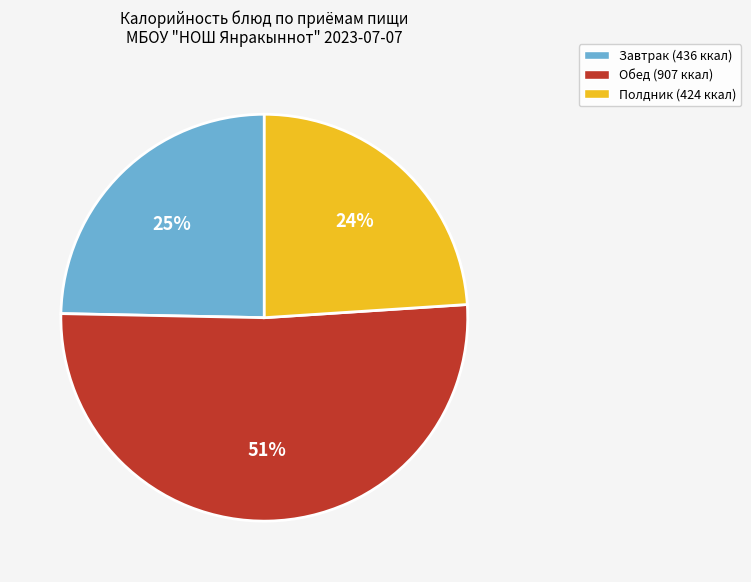

Is there a majority slice in this chart?

Yes